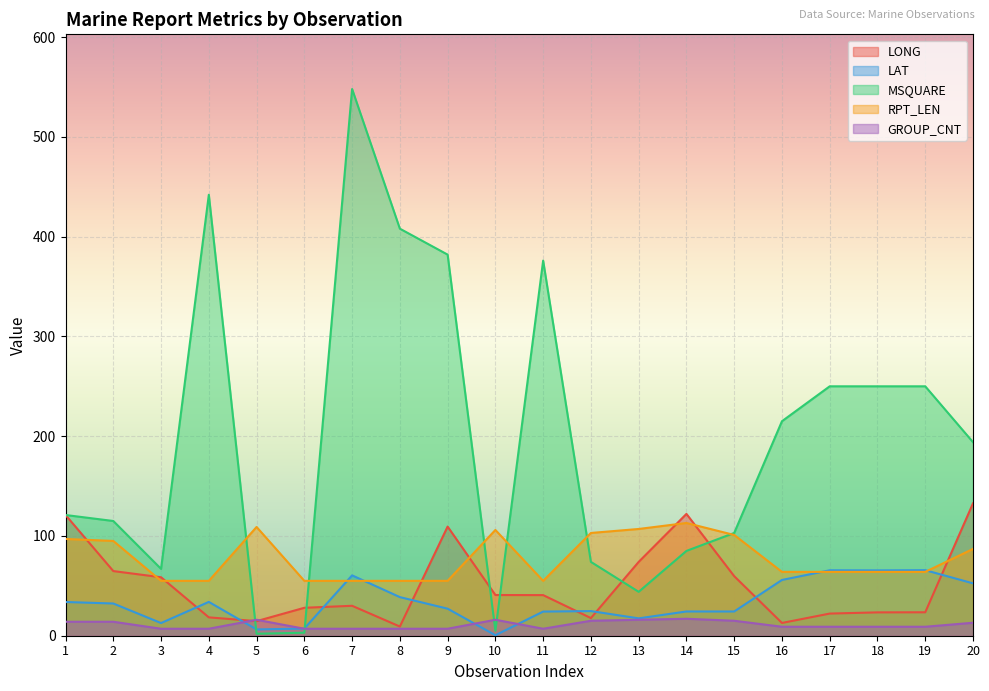

True or false: GROUP_CNT has a value of 11.5 at 8.

False